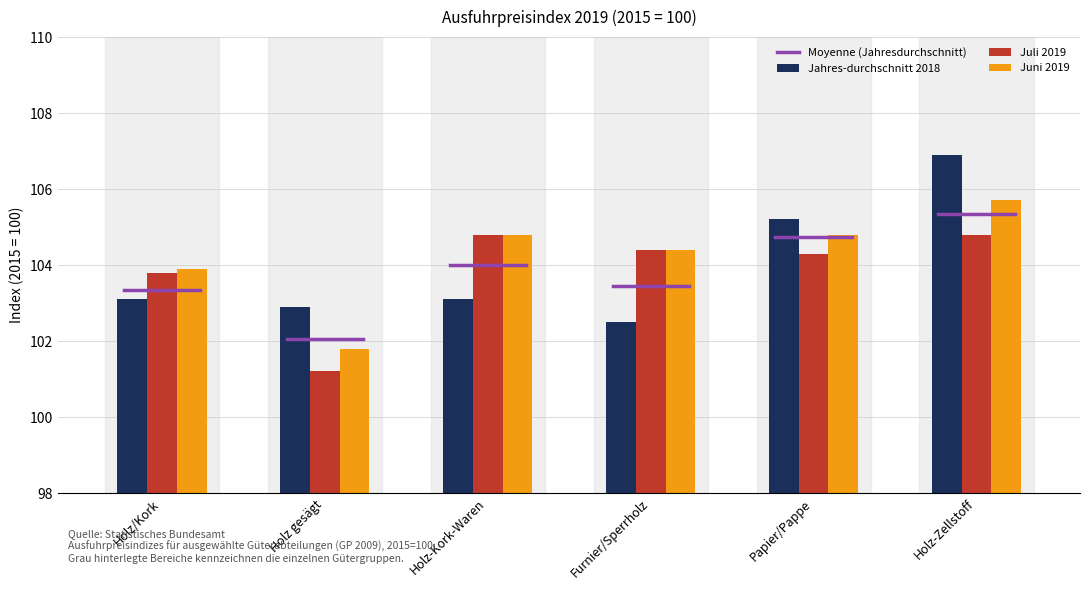

Read the Juni 2019 value at Holz/Kork.

103.9